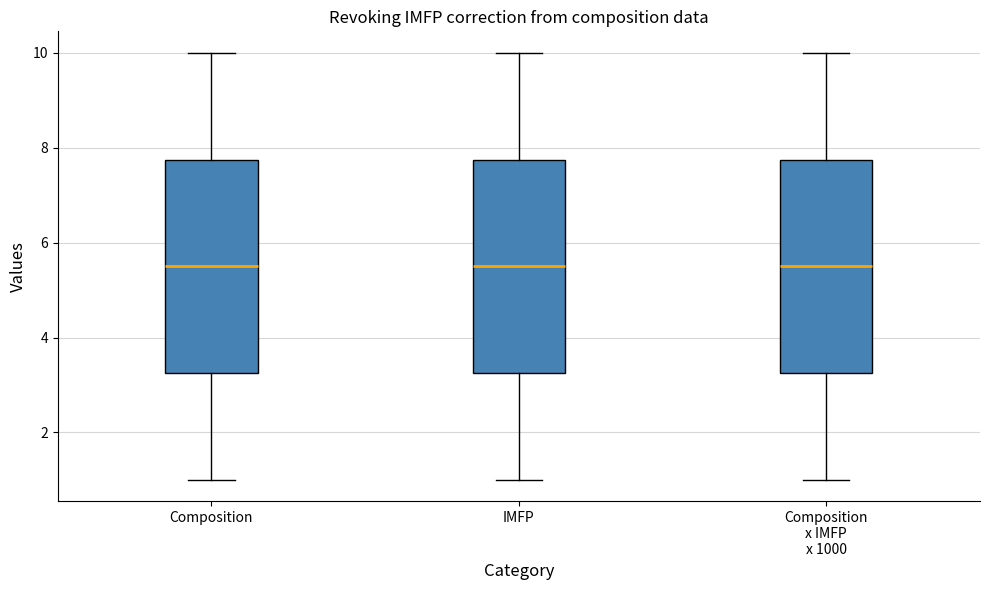

Where does the upper whisker of the box for Composition x IMFP x 1000 end on the y-axis? The values are not printed on the chart, so give them approximately, as read against the axis.

10.0